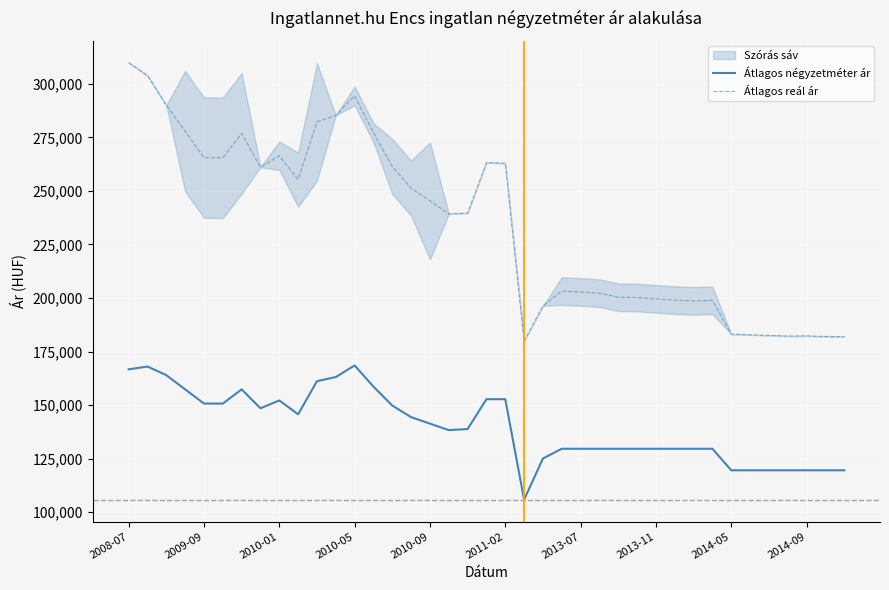

Reading left to right, extract all data points from this chart.

Átlagos négyzetméter ár: 166667	167974	163951	157315	150678	150678	157315	148482	152142	145680	161149	163076	168487	158594	149751	144340	141310	138280	138788	152727	152727	105769	125000	129573	129573	129573	129573	129573	129573	129573	129573	129573	119512	119512	119512	119512	119512	119512	119512
Átlagos reál ár: 309962	303924	290078	277932	265589	265512	276885	261112	266468	255297	282243	285371	294416	277209	261451	251282	245374	239291	239692	263242	262943	179905	196341	203208	202842	202268	200363	200210	199601	198995	198644	198895	183127	182804	182529	182208	182299	182025	181934